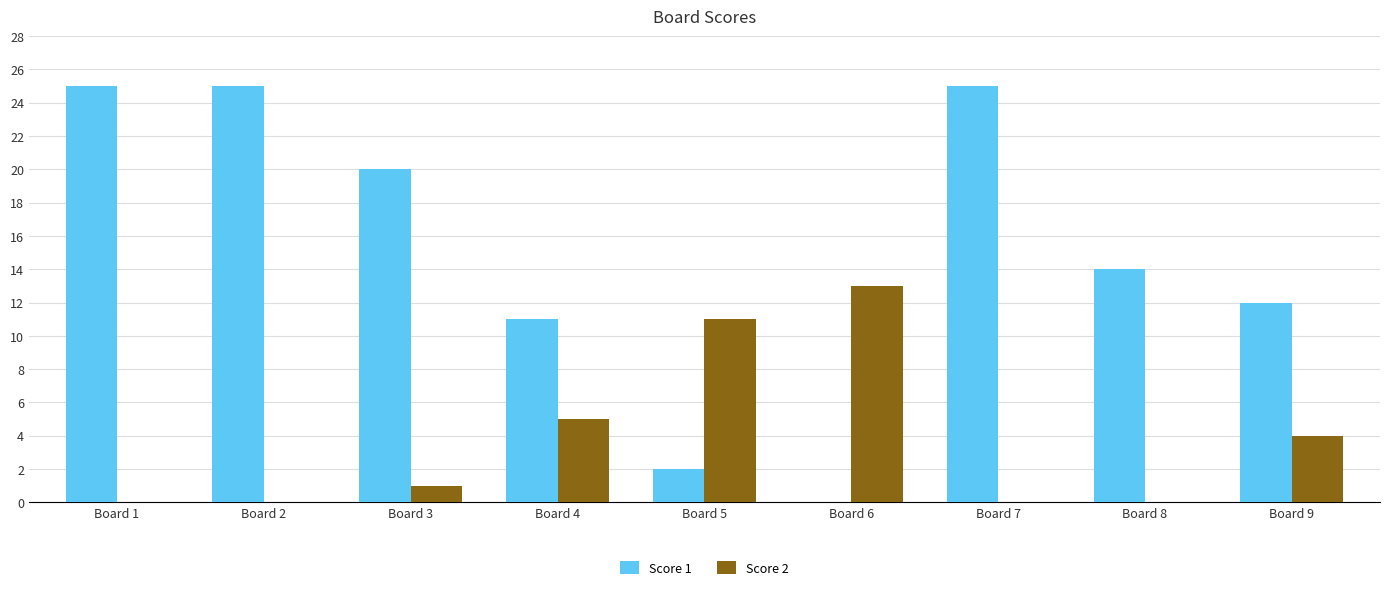

Between Board 1 and Board 9, which series saw the biggest shift?

Score 1